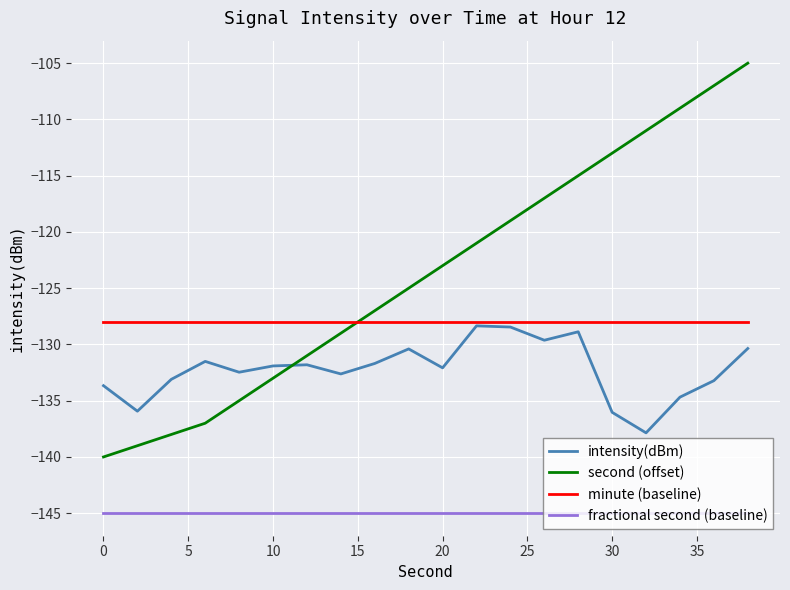

What is the difference between the second highest and second lowest values in the second (offset) series?

32.0